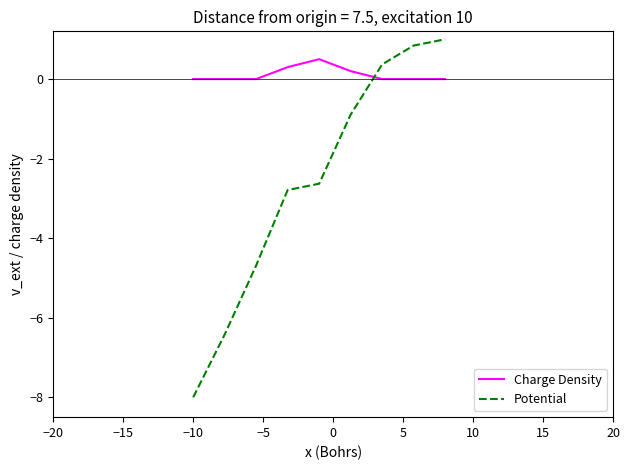

In Charge Density, how many points are higher than both neighbors (excluding endpoints)?

1